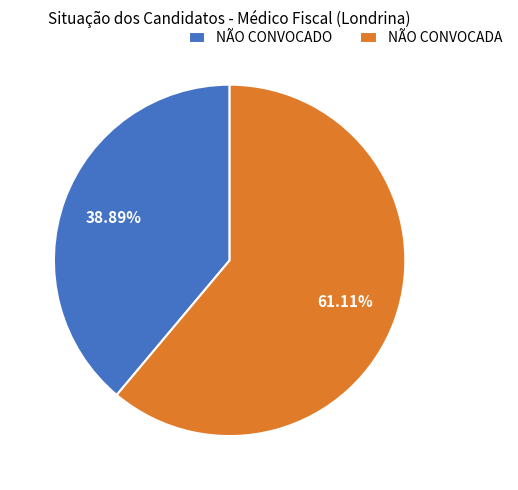

Rank the categories by value from lowest to highest.

NÃO CONVOCADO, NÃO CONVOCADA